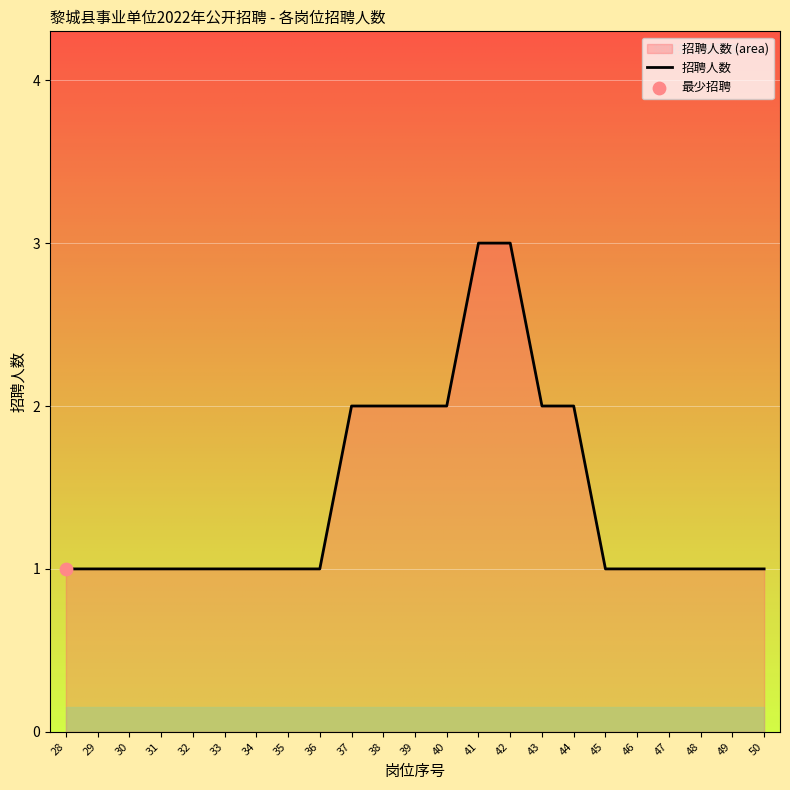

Approximately how many times larger is the value at 37 compared to 28?

2.0